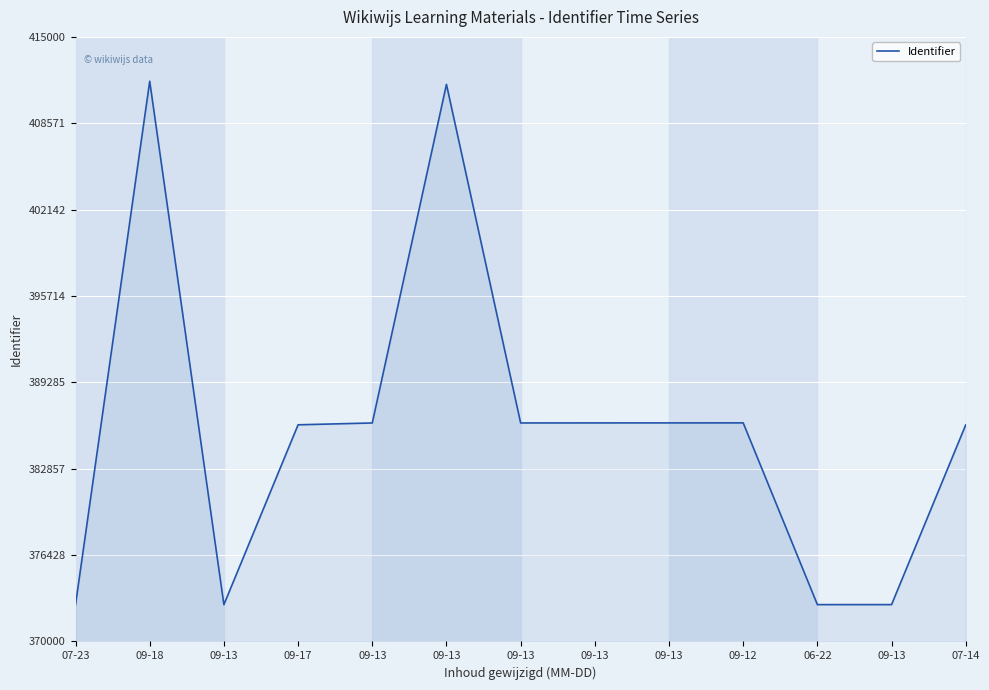

How many lines are shown in the chart?

1